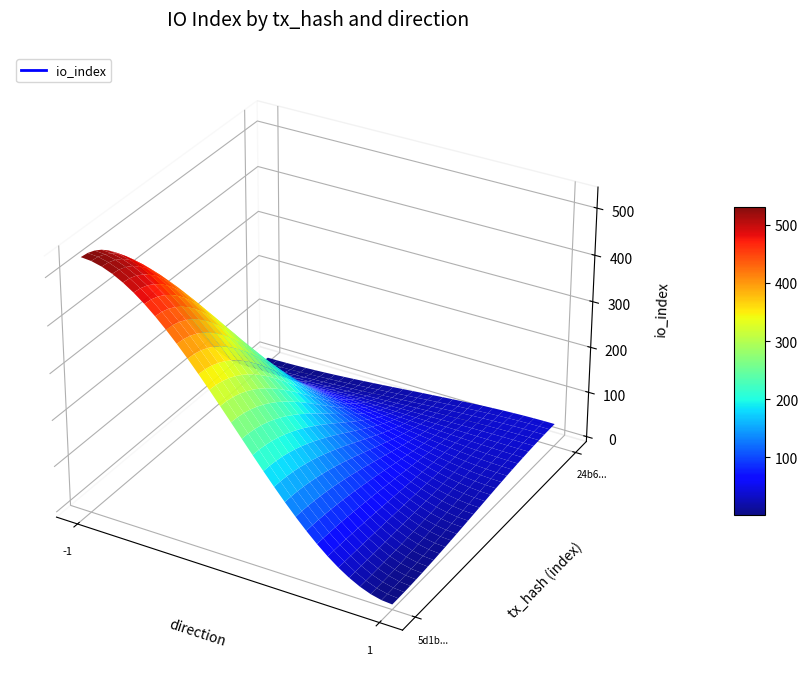

Reading left to right, transcribe all the data shown in this chart.

5d1b86890529494adf45cad61c4883ff0d4c6d3: direction=-1	io_index=533
24b6da8001f550370909da858e2ce974b4c95a1: direction=1	io_index=39